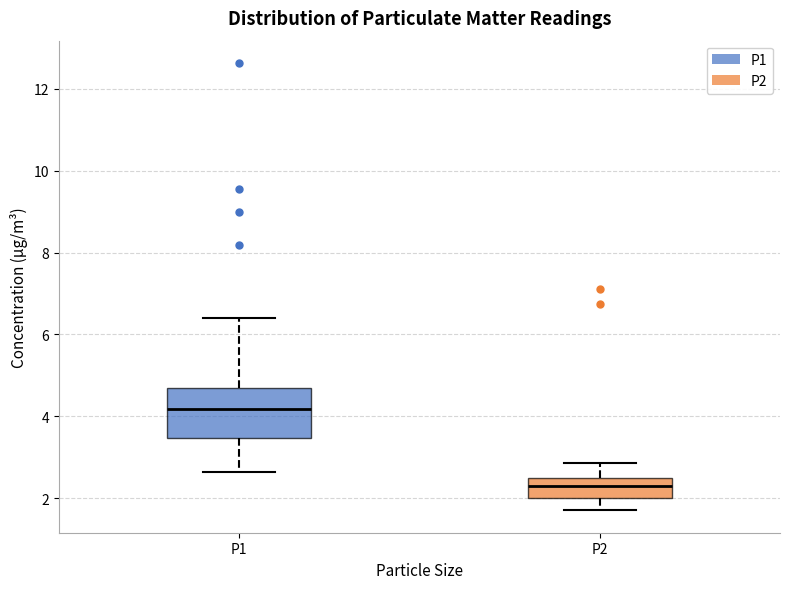

Where is the upper edge of the box for P1 on the y-axis? The values are not printed on the chart, so give them approximately, as read against the axis.

4.6